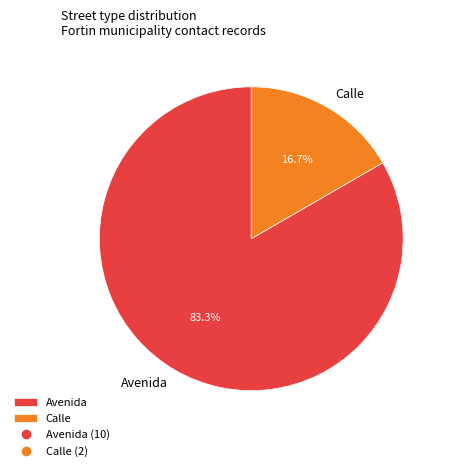

Is the sum of Avenida and Calle greater than half?

Yes